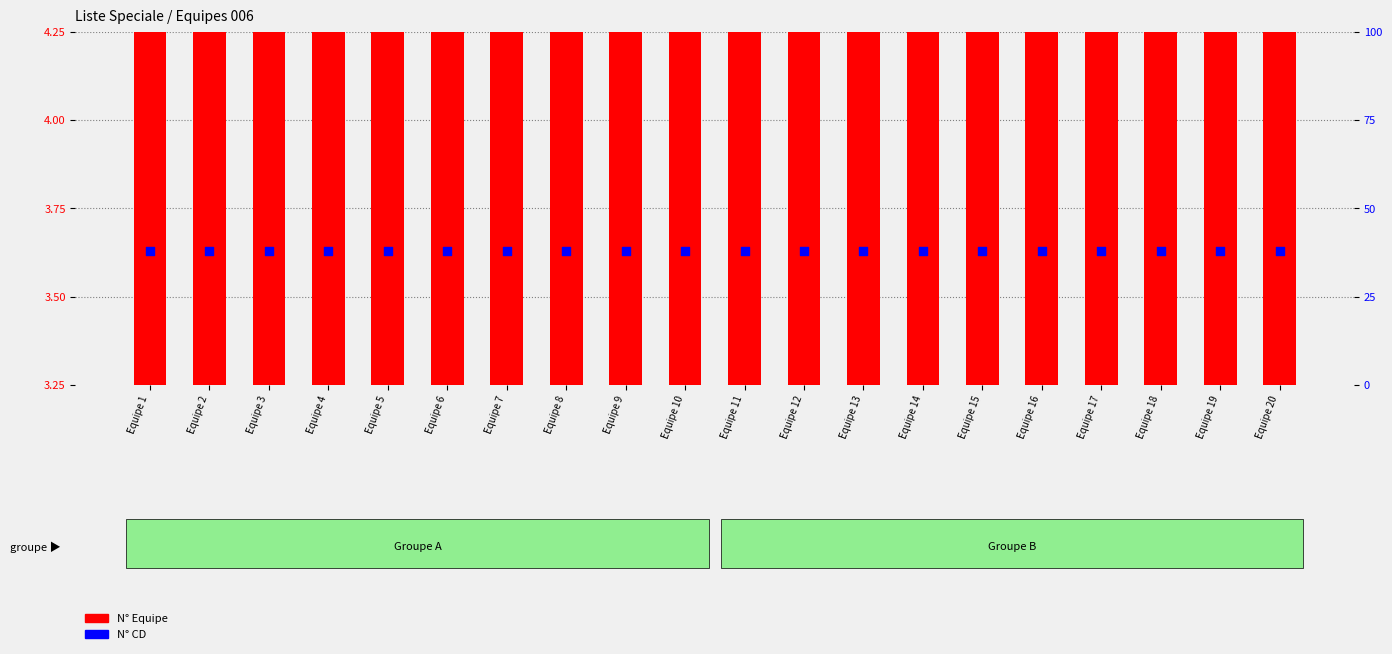

Is the value of N° CD at Equipe 9 greater than the value of N° Equipe at Equipe 5?

No